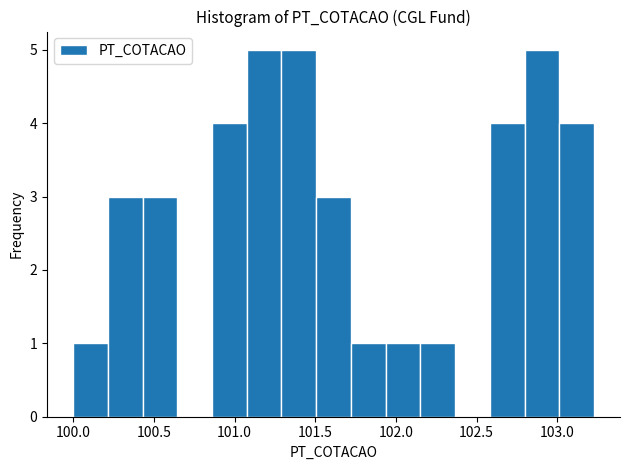

Reading left to right, list every bar in this chart as the range it spans on the x-axis followed by its height. Neither the bar edges nor the heights are printed on the chart, so give them approximately, as read against the axes.

100.00 to 100.20: 1
100.20 to 100.45: 3
100.45 to 100.65: 3
100.65 to 100.85: 0
100.85 to 101.10: 4
101.10 to 101.30: 5
101.30 to 101.50: 5
101.50 to 101.70: 3
101.70 to 101.95: 1
101.95 to 102.15: 1
102.15 to 102.35: 1
102.35 to 102.60: 0
102.60 to 102.80: 4
102.80 to 103.00: 5
103.00 to 103.25: 4